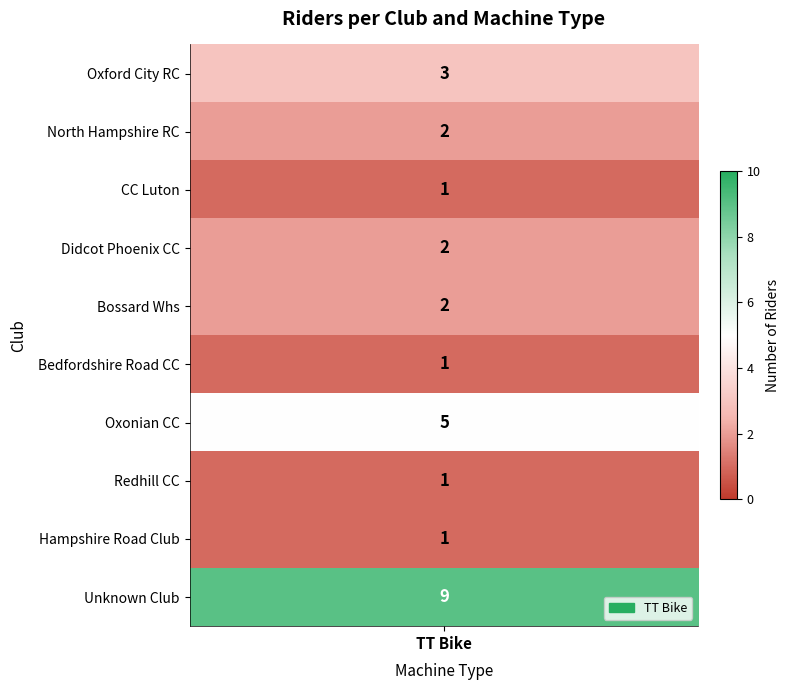

Is it true that CC Luton equals 1 at 0?

True